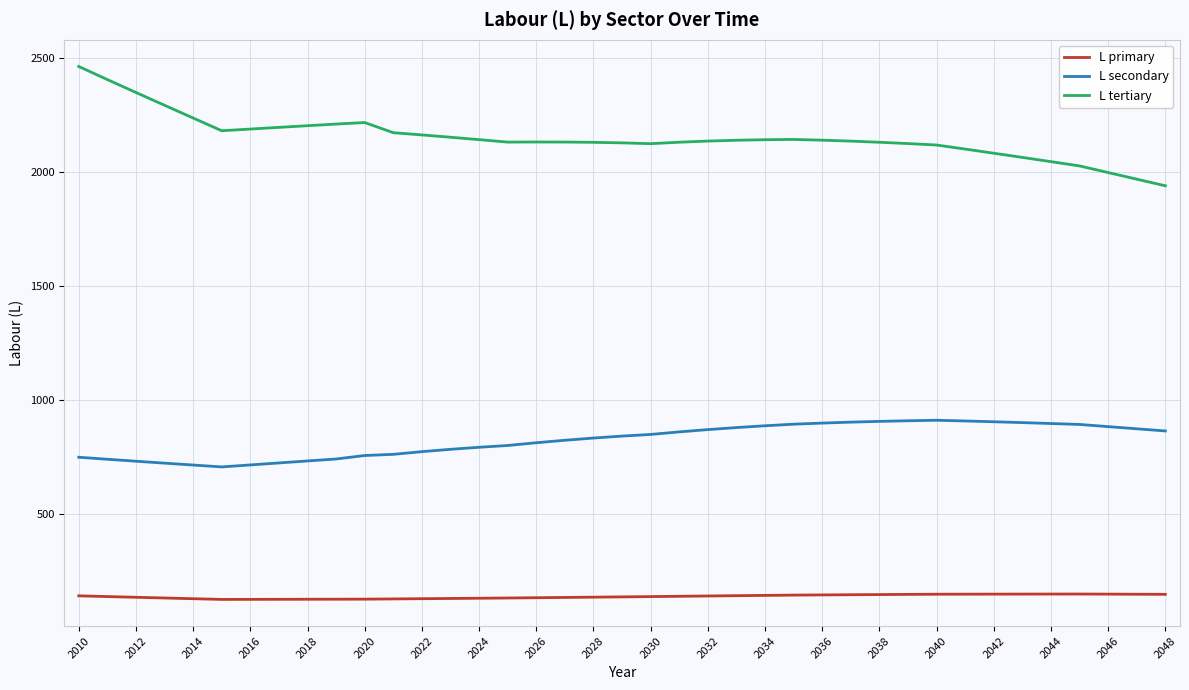

Which series has the largest range (max minus min)?

L tertiary